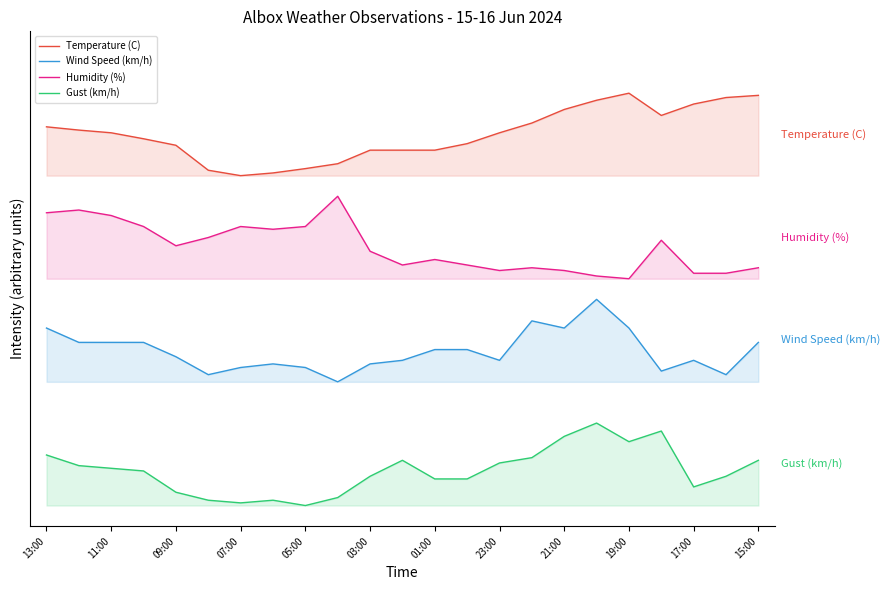

True or false: Wind Speed (km/h) and Gust (km/h) cross at least once.

False